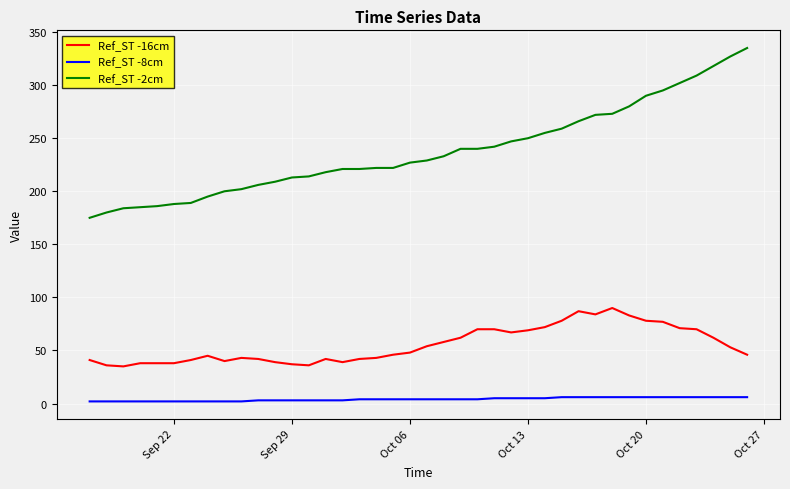

How many categories are shown in the chart?

40